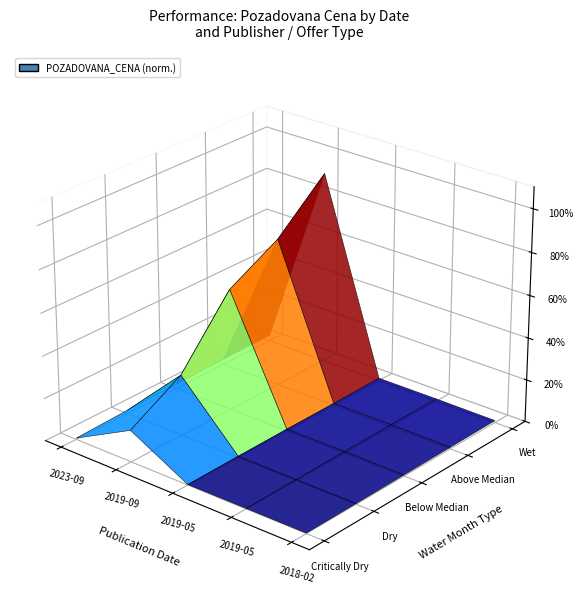

Reading left to right, list all the values displayed in this chart.

55860	1500000	22225	22225	17435